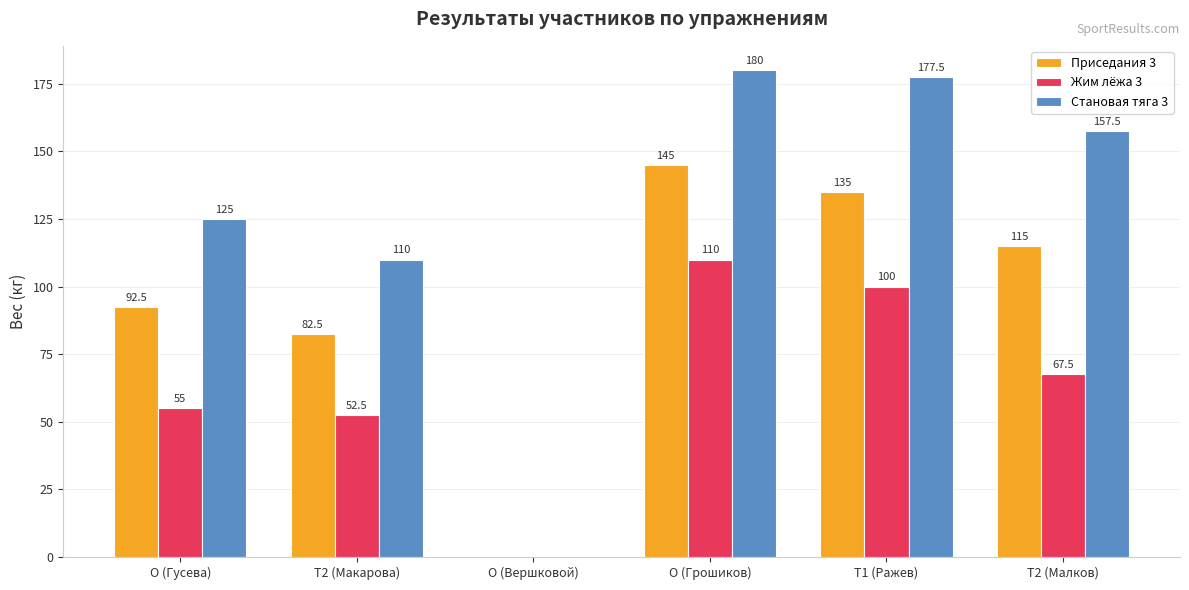

How many data points in Жим лёжа 3 are above 67?

3